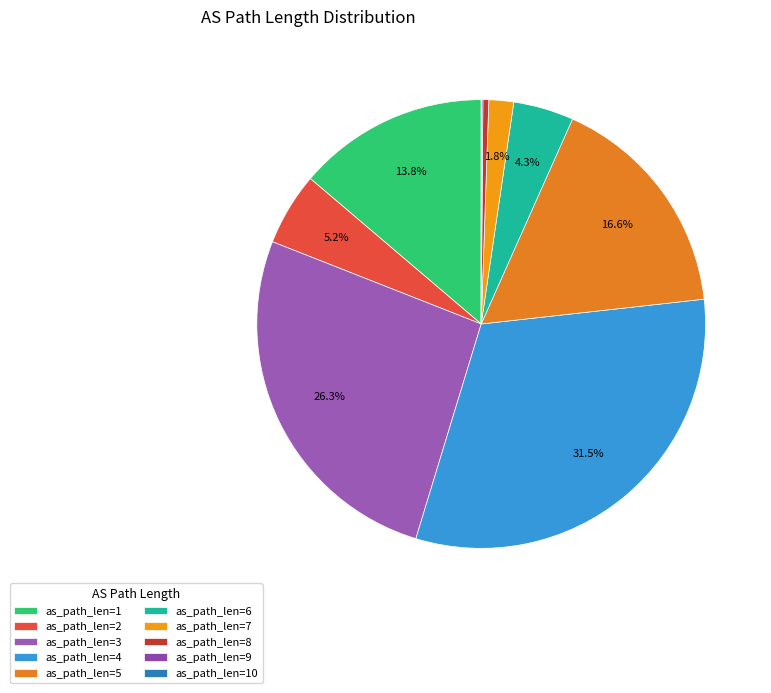

What is the largest slice in the pie chart?

as_path_len=4